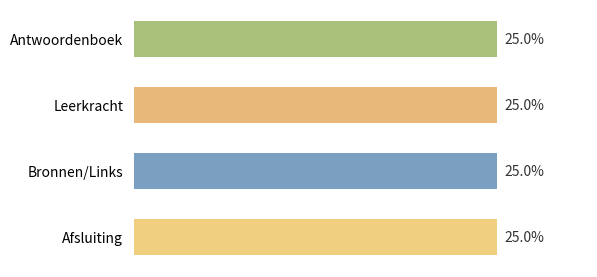

What is the label of the 3rd bar from the top?

Bronnen/Links